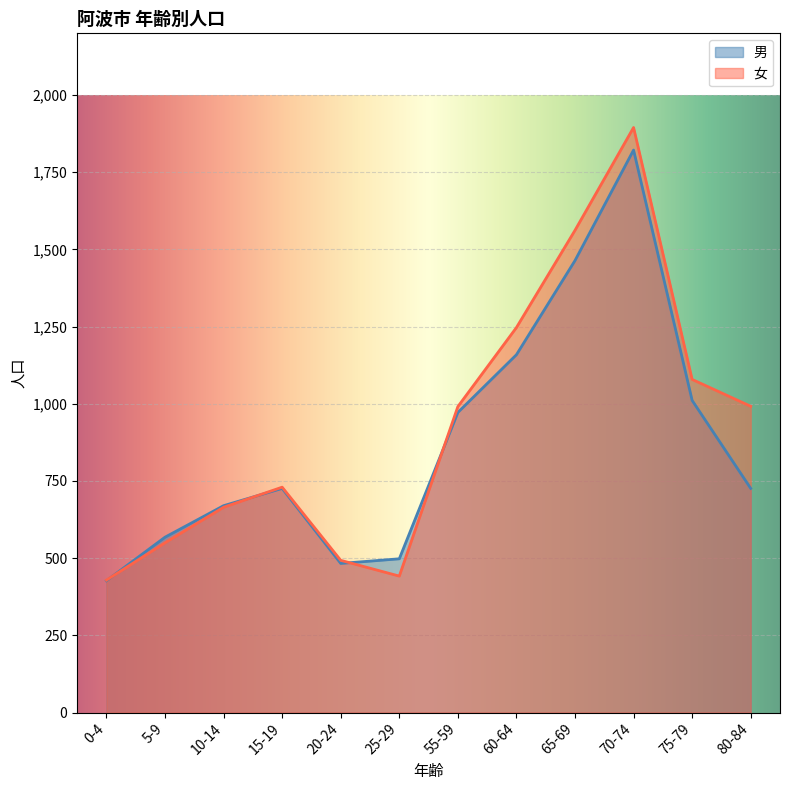

What is the value of the 女 point at the 1st from the left?

429